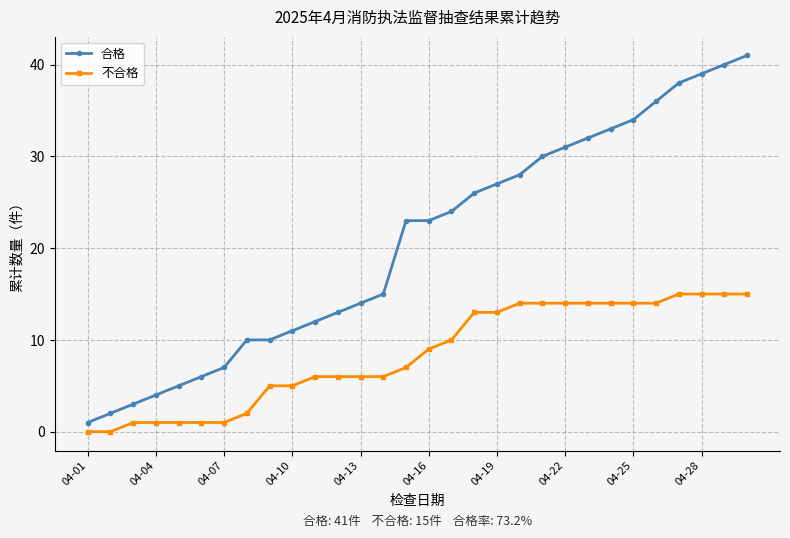

Which series has the largest total across all categories?

合格